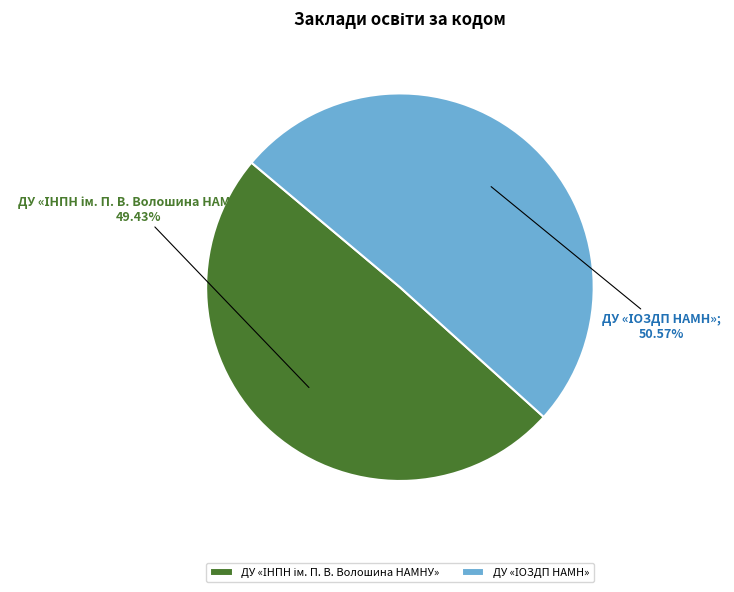

Is there a majority slice in this chart?

Yes